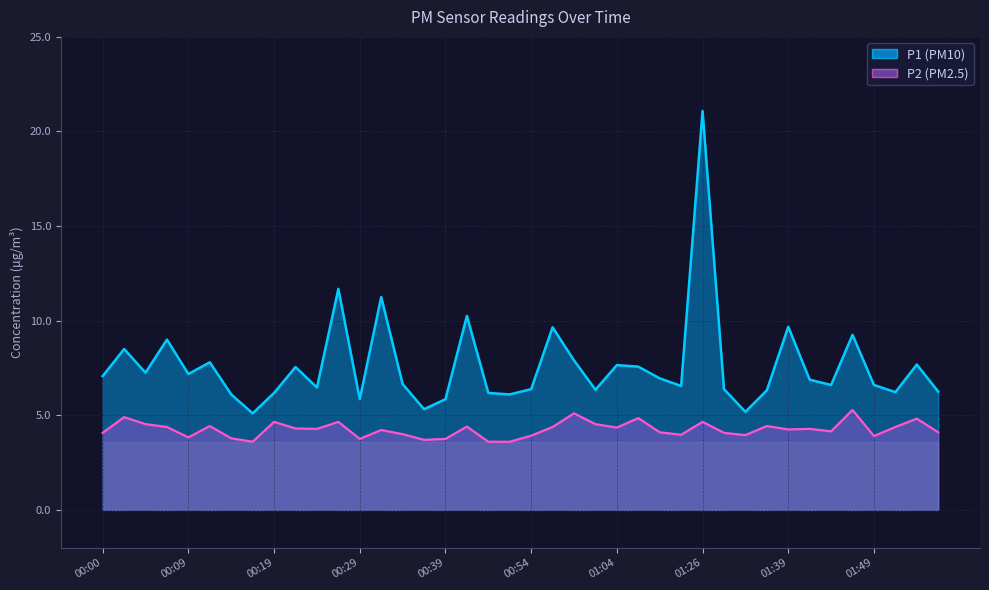

True or false: P2 and P1 cross at least once.

False